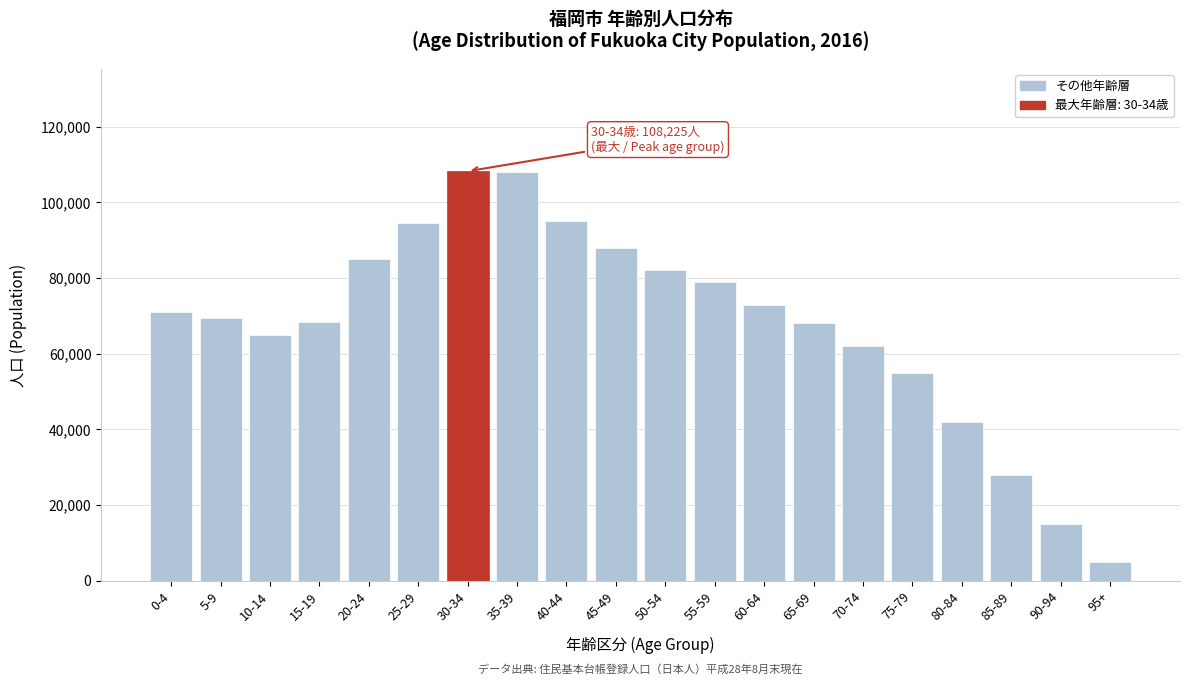

What is the label of the 20th bar from the right?

0-4